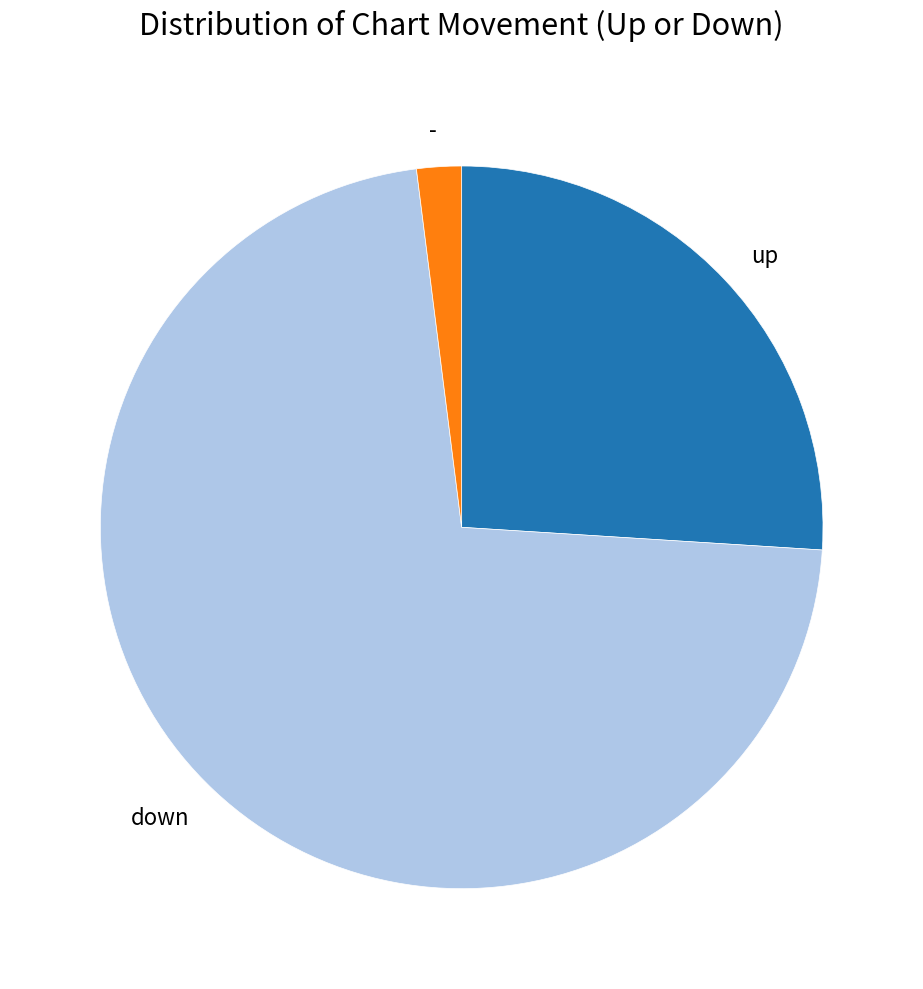

Is it true that up is 16% of the pie?

False